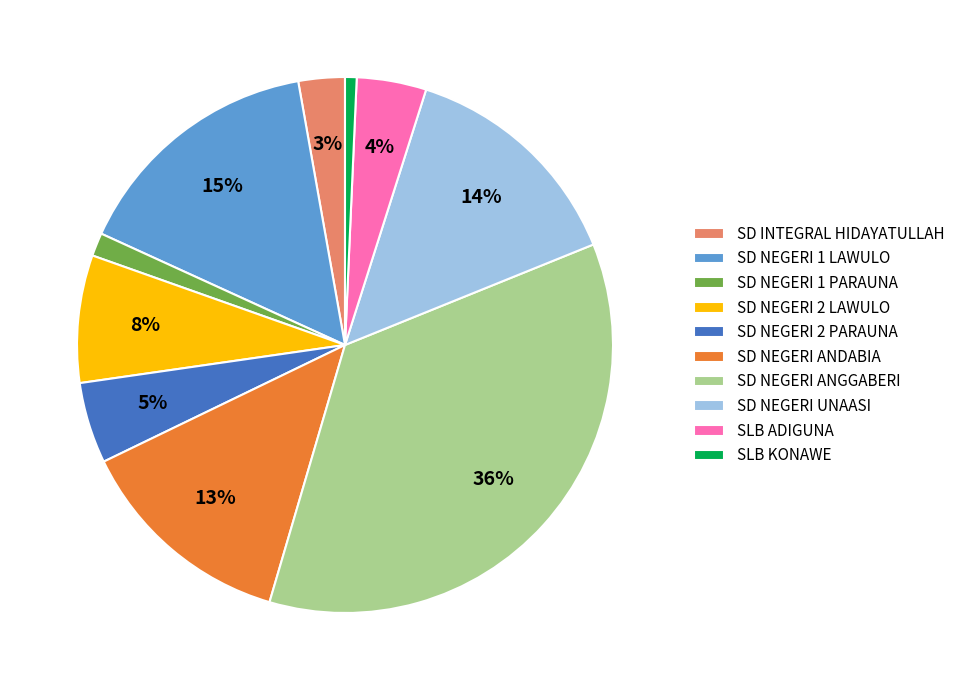

What is the ratio of the value at SD NEGERI ANDABIA to the value at SLB ADIGUNA?

3.2